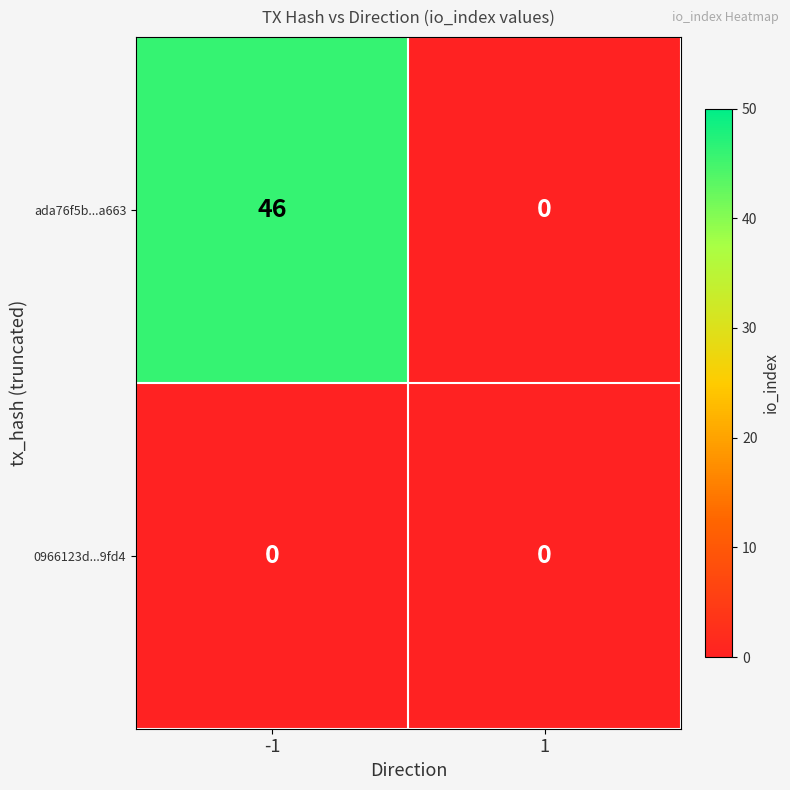

Between -1 and 1, which series saw the biggest shift?

ada76f5b...a663